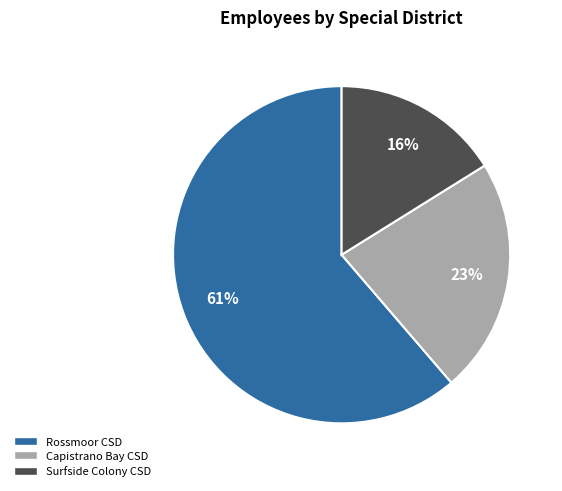

To the nearest percent, what is the average slice percentage?

33%